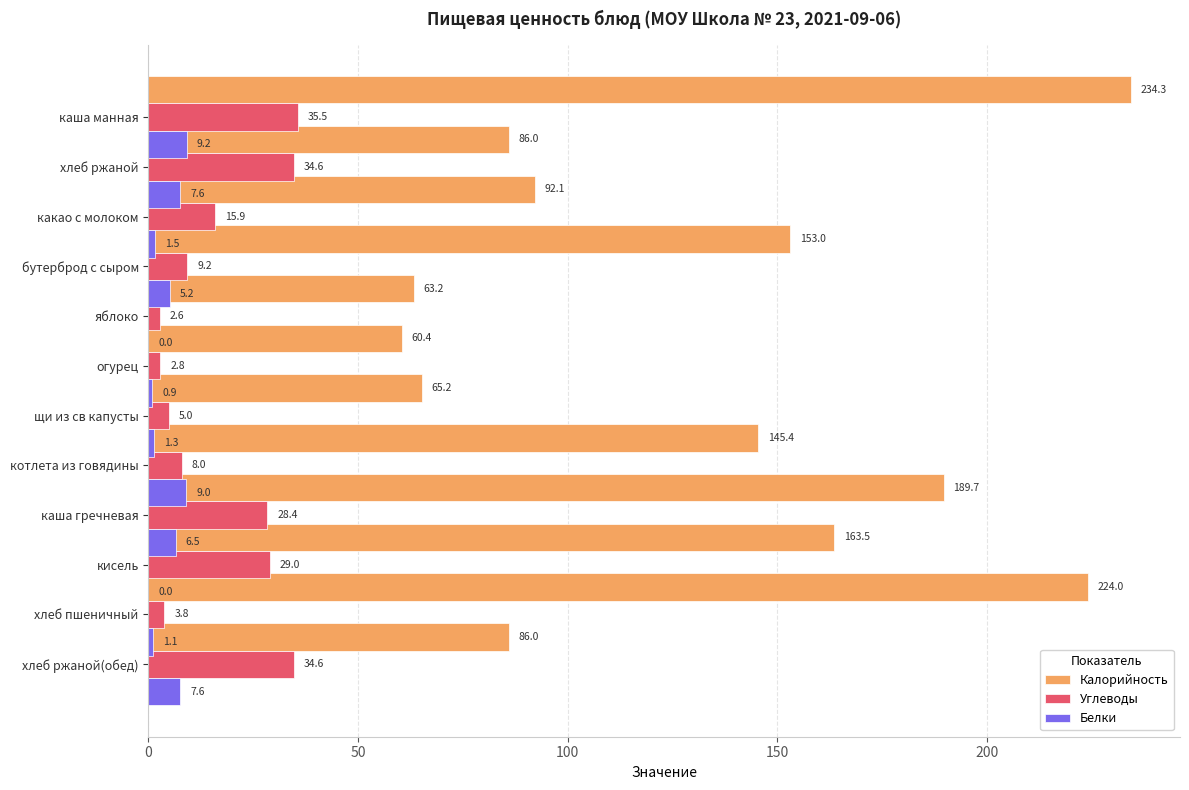

What is the difference between the maximum and minimum values in the Калорийность series?

173.9